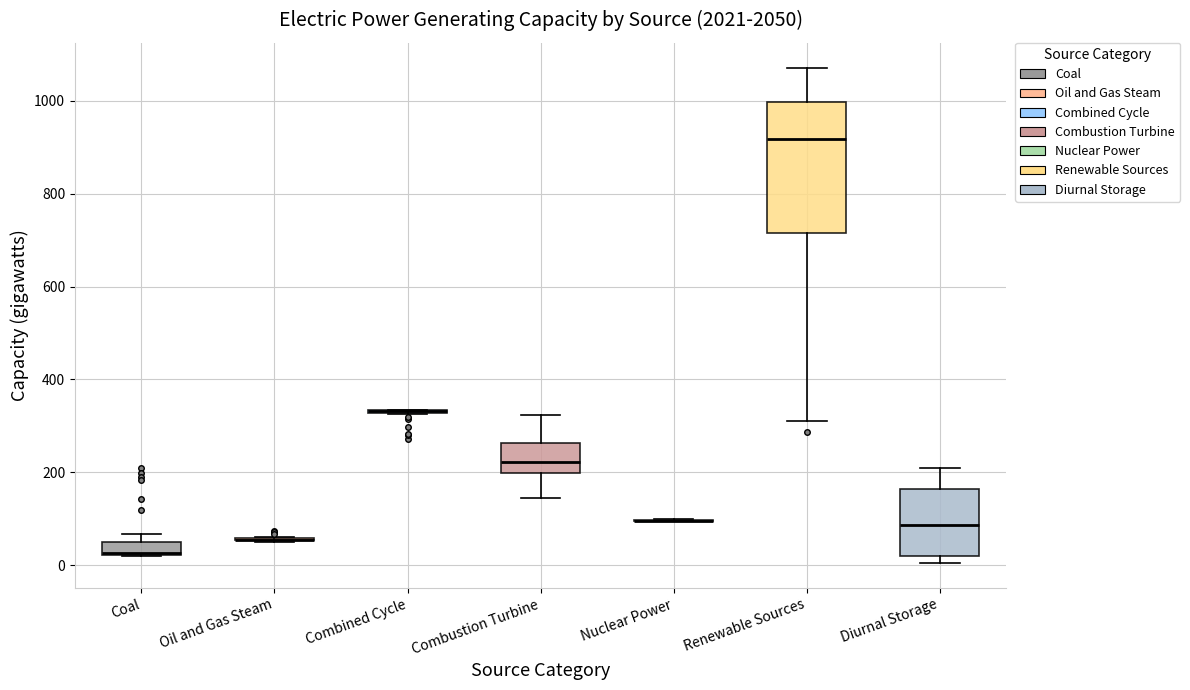

Comparing the boxes themselves (not the whiskers), which one is the tallest?

Renewable Sources